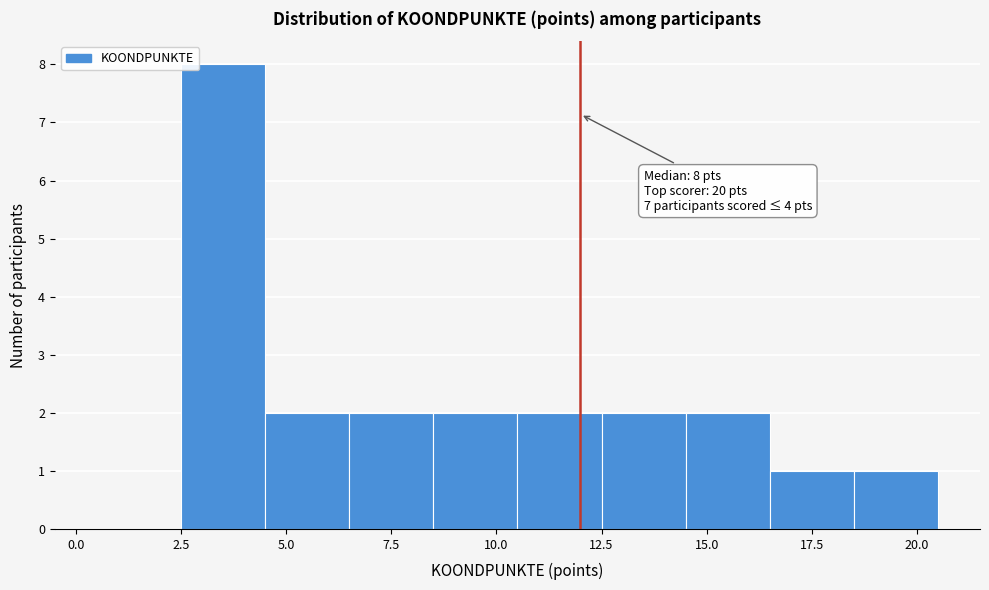

Over which range of the x-axis is the bar tallest?

2.5 to 4.5